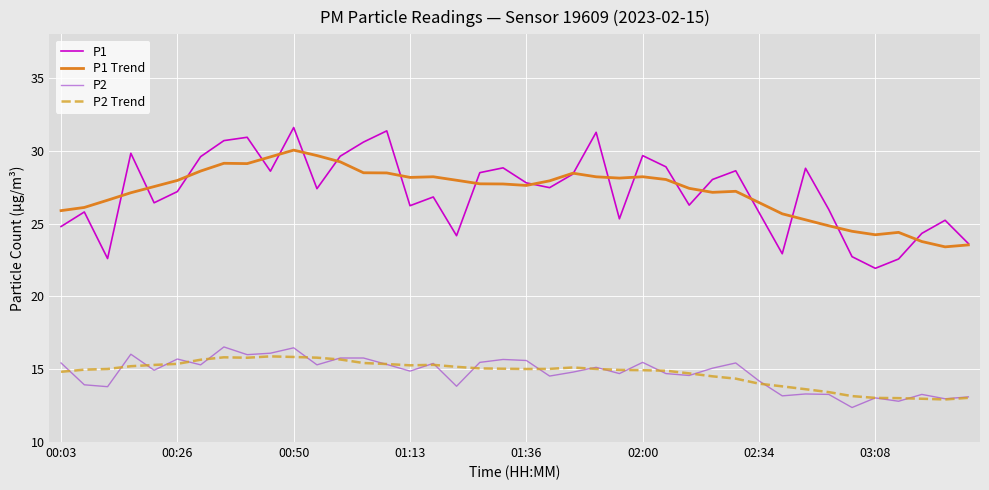

True or false: P1 and P2 cross at least once.

False